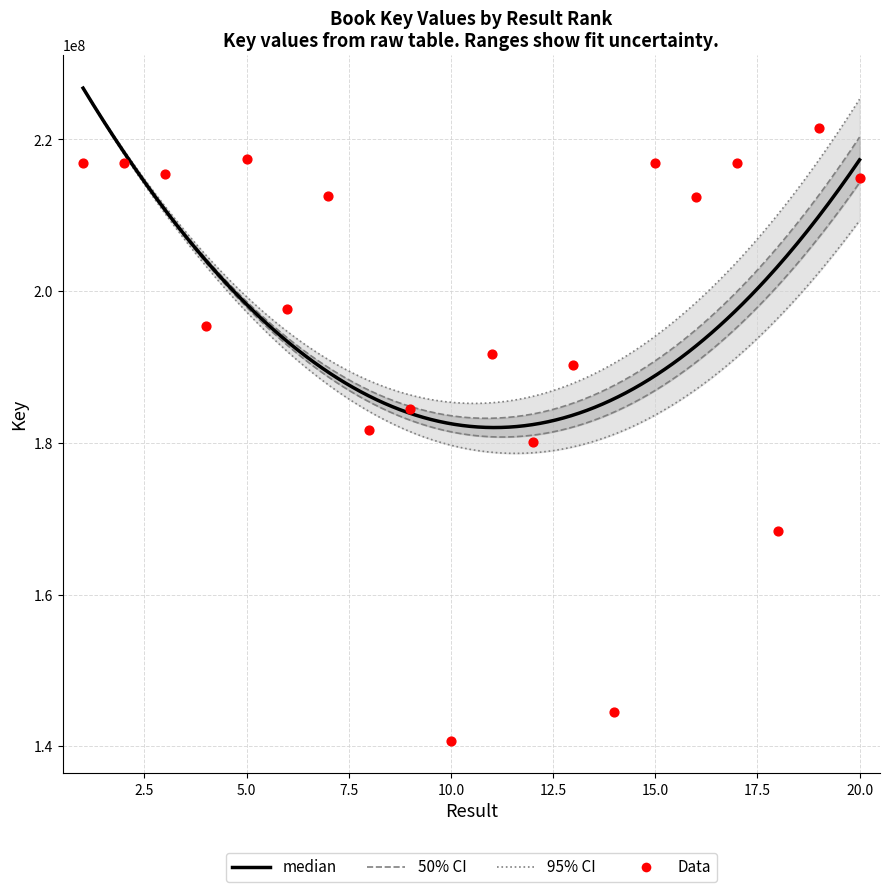

What is the change in value from 4 to 18?

-27021422